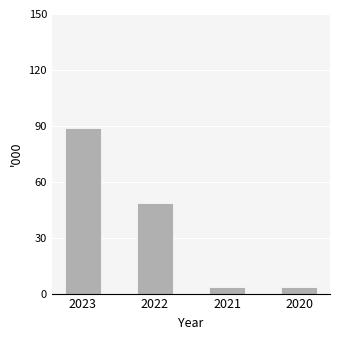

Are the bars horizontal?

No